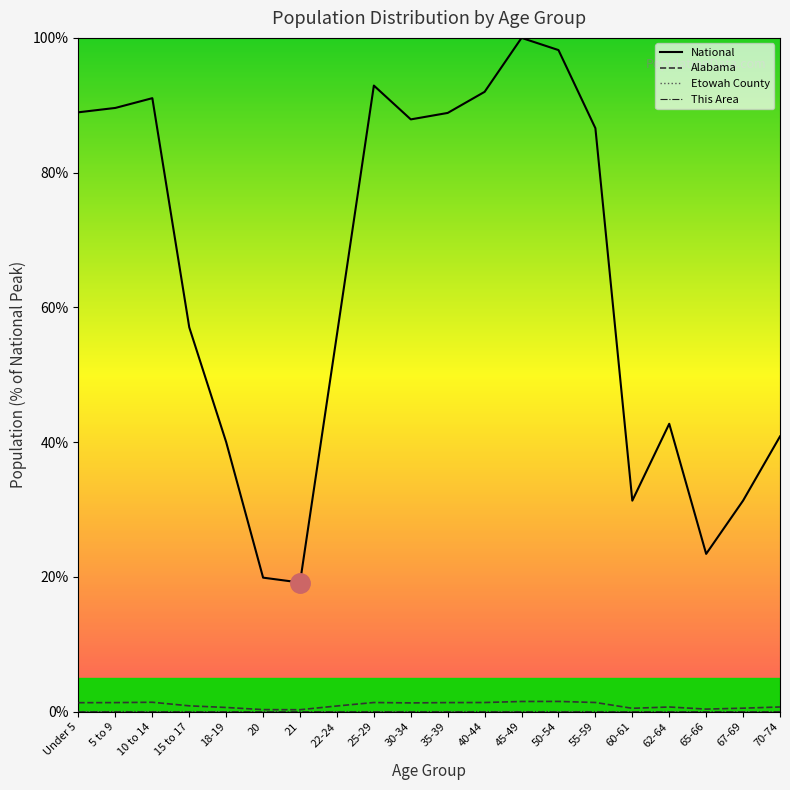

True or false: National has more than 2 points higher than both neighbors.

True